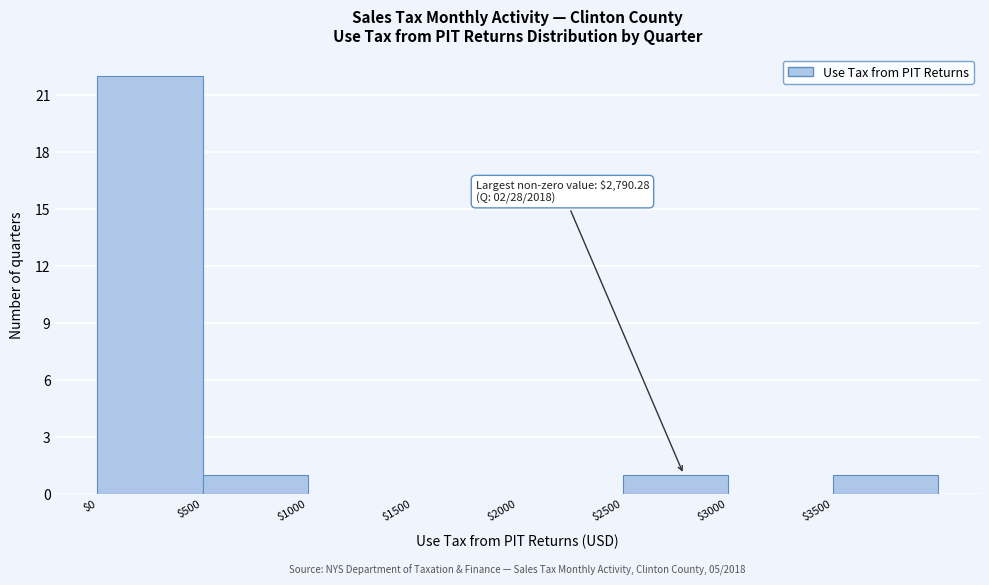

Over which range of the x-axis is the bar tallest?

0 to 500